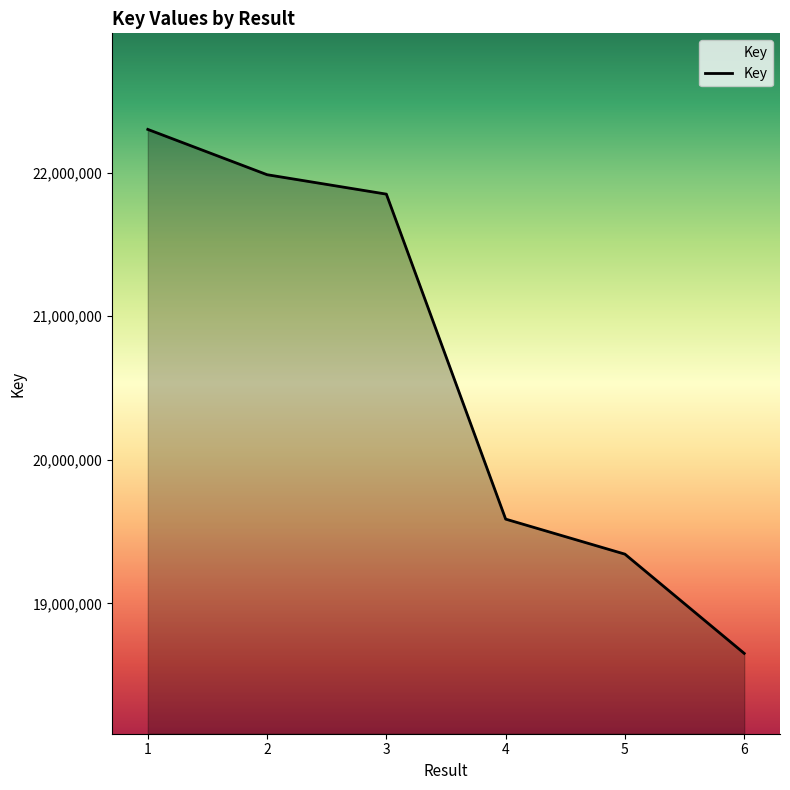

What is the change in value from 5 to 6?

-690989